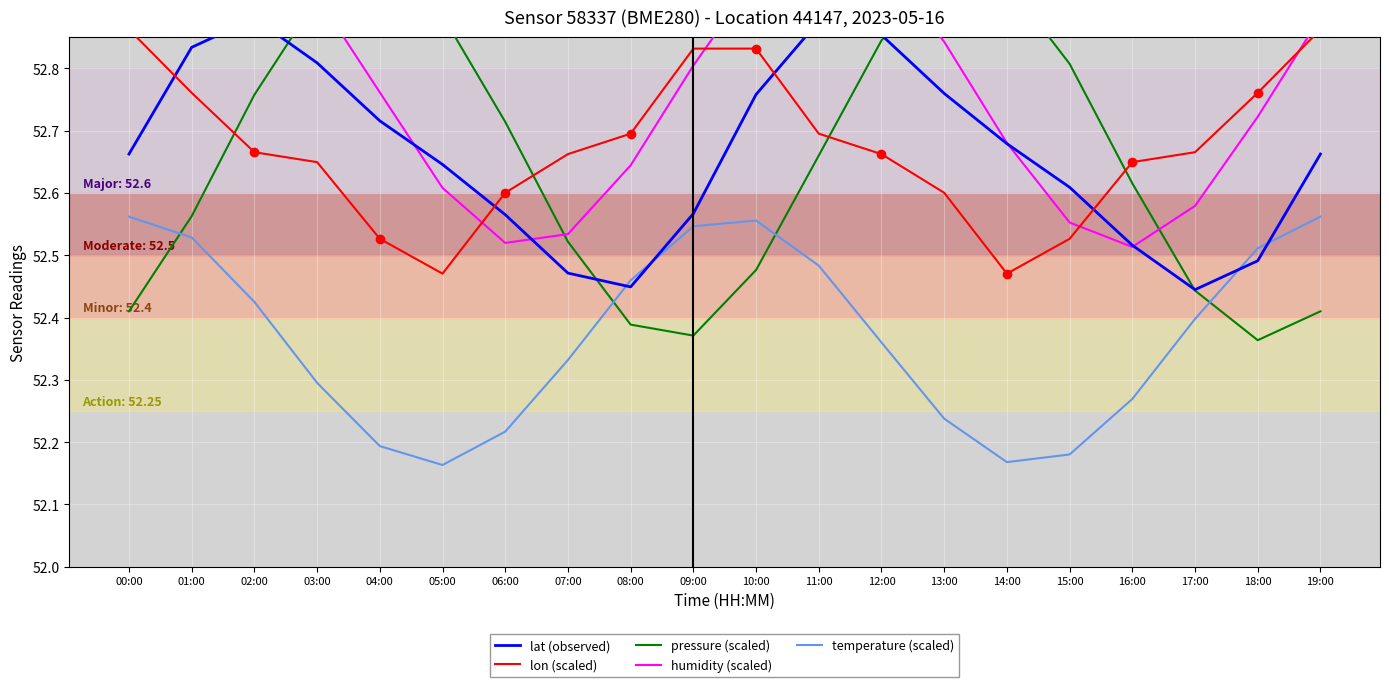

Is it true that humidity (scaled) equals 53.0 at 11:00?

True